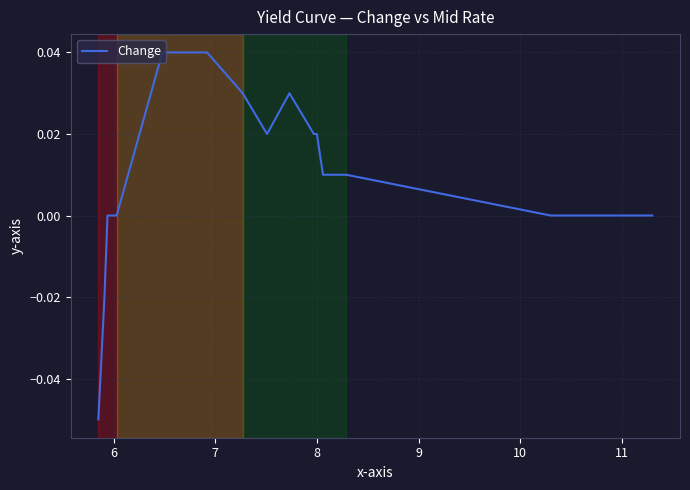

Does the chart have visible grid lines?

Yes